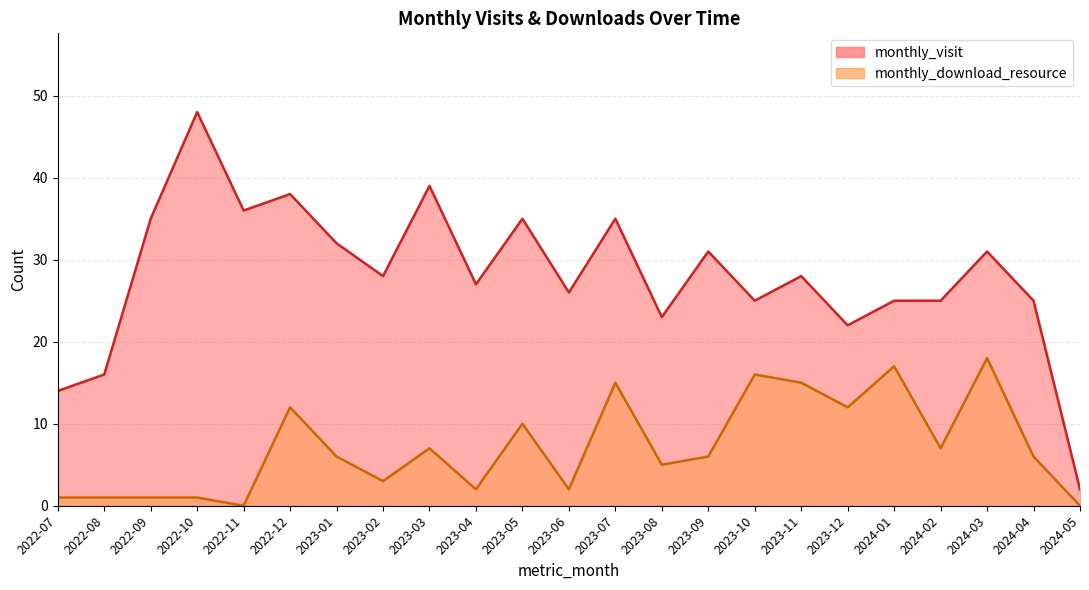

Which label corresponds to the largest value in the chart?

2022-10